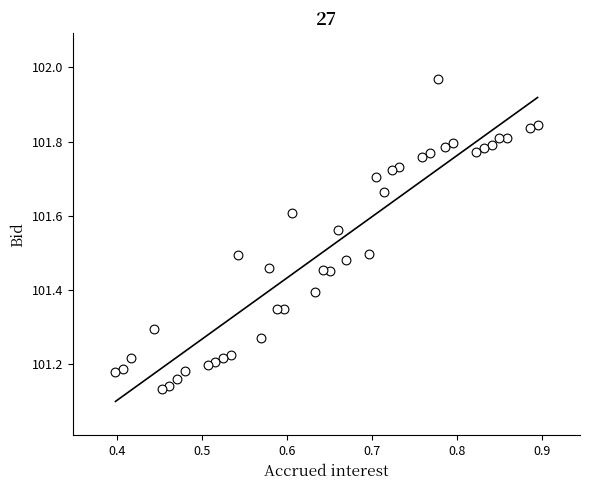

What is the range of X values (max minus min)?

0.5